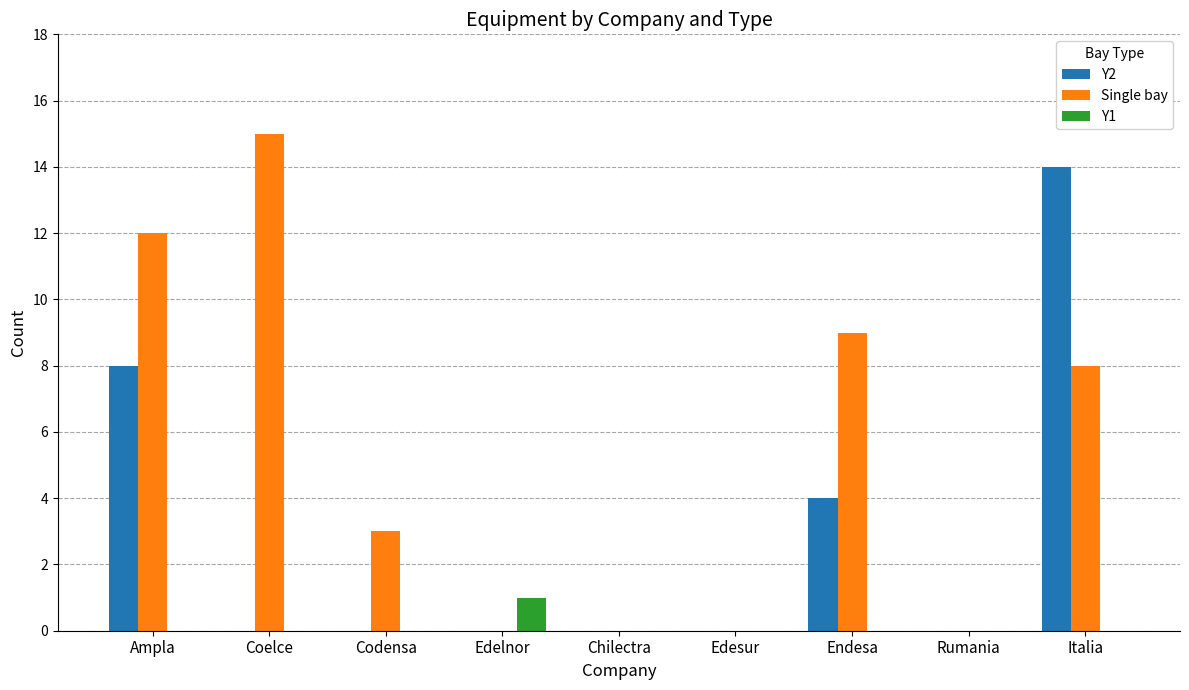

The value of Y2 at Edelnor is 9. True or false?

False